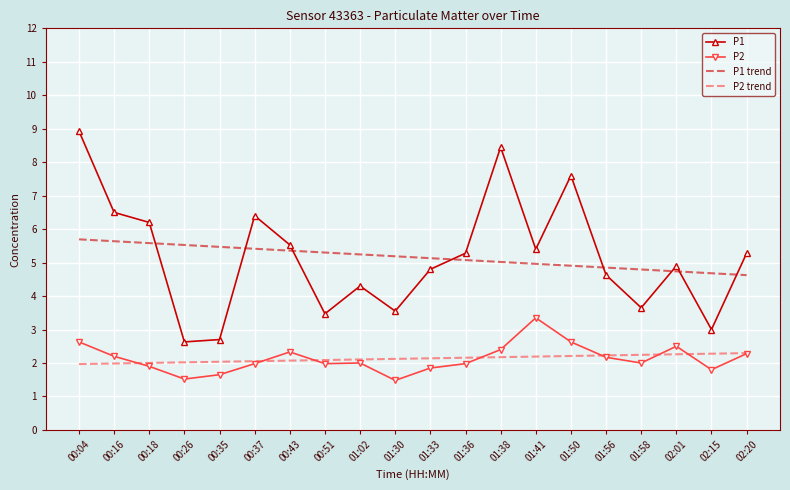

What is the total value across all series at 02:15?

11.8